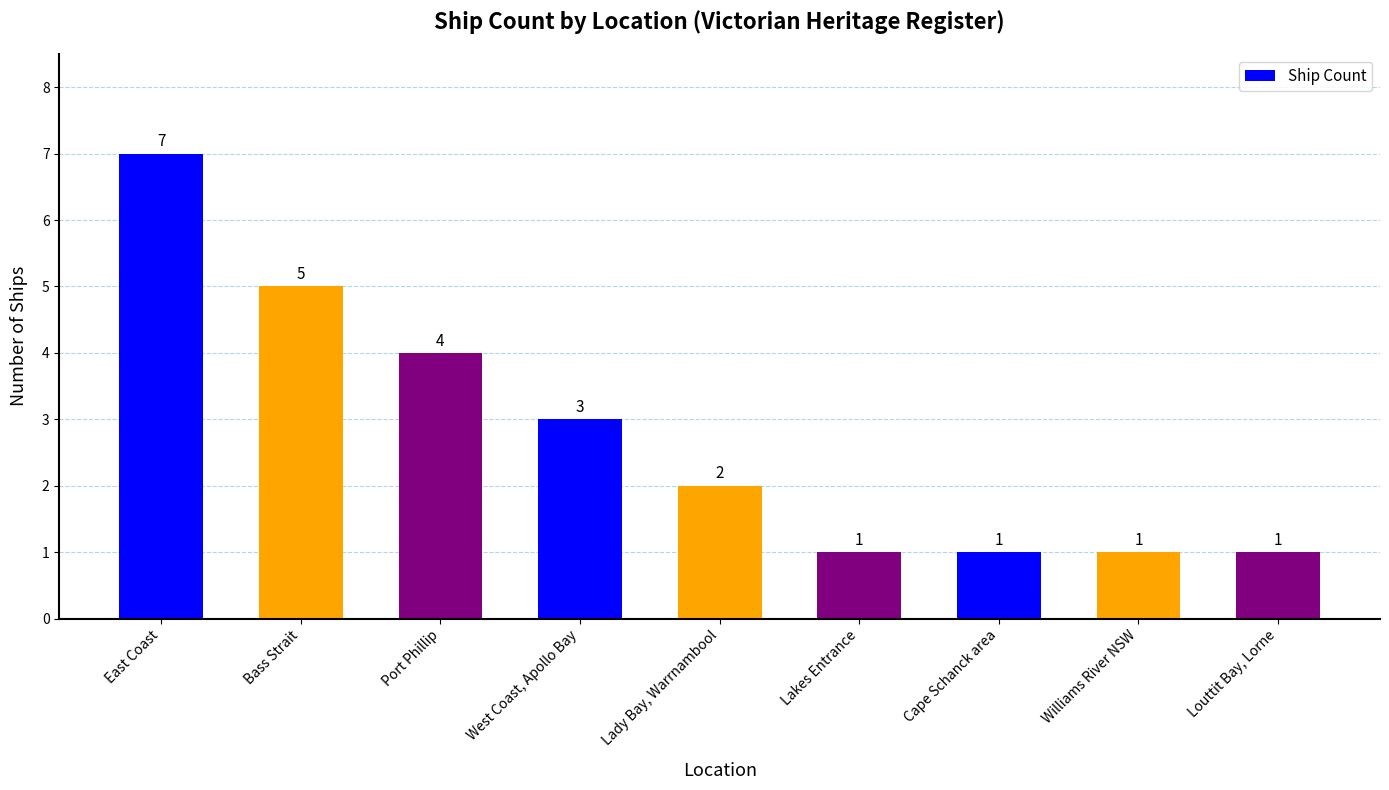

What is the approximate value at West Coast, Apollo Bay?

3